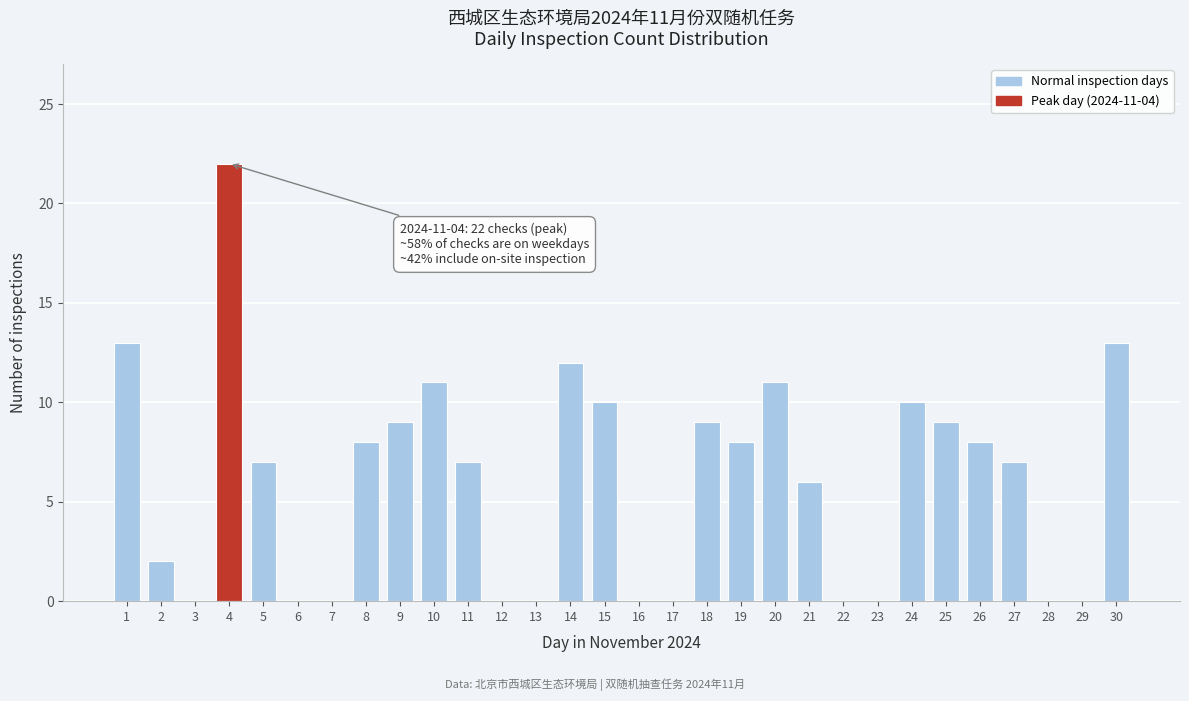

Reading left to right, list all the values displayed in this chart.

1=13	2=2	3=0	4=22	5=7	6=0	7=0	8=8	9=9	10=11	11=7	12=0	13=0	14=12	15=10	16=0	17=0	18=9	19=8	20=11	21=6	22=0	23=0	24=10	25=9	26=8	27=7	28=0	29=0	30=13